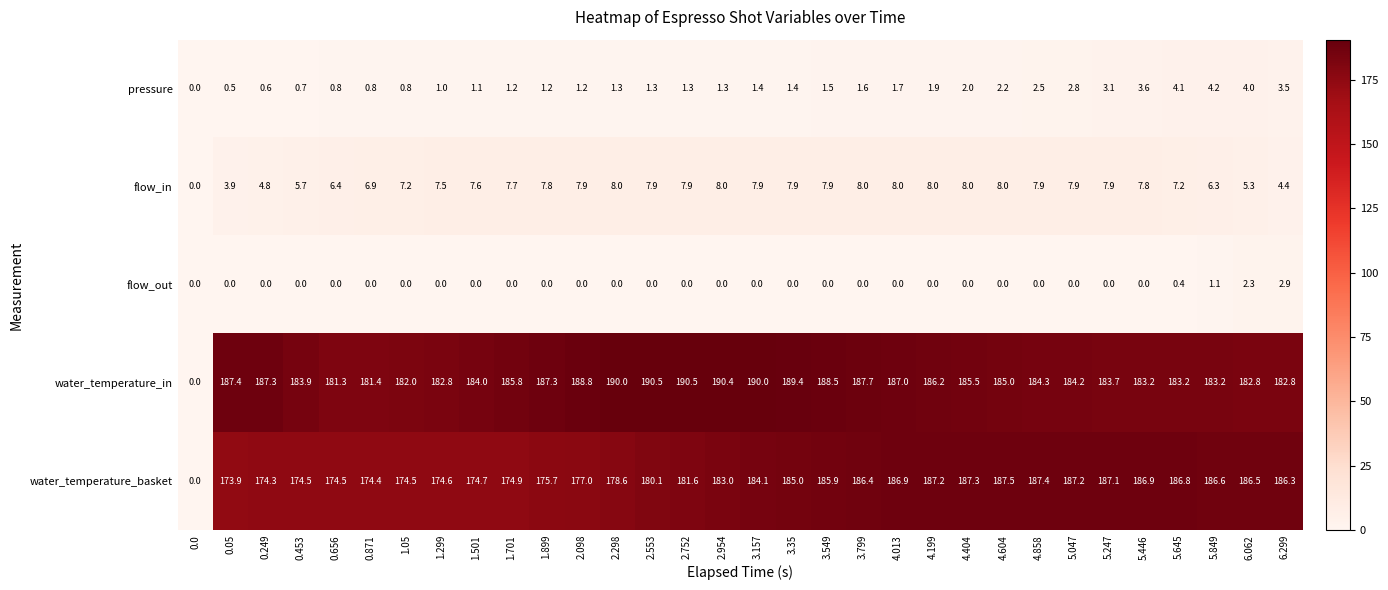

At which category is the sum across all series the highest?

3.549